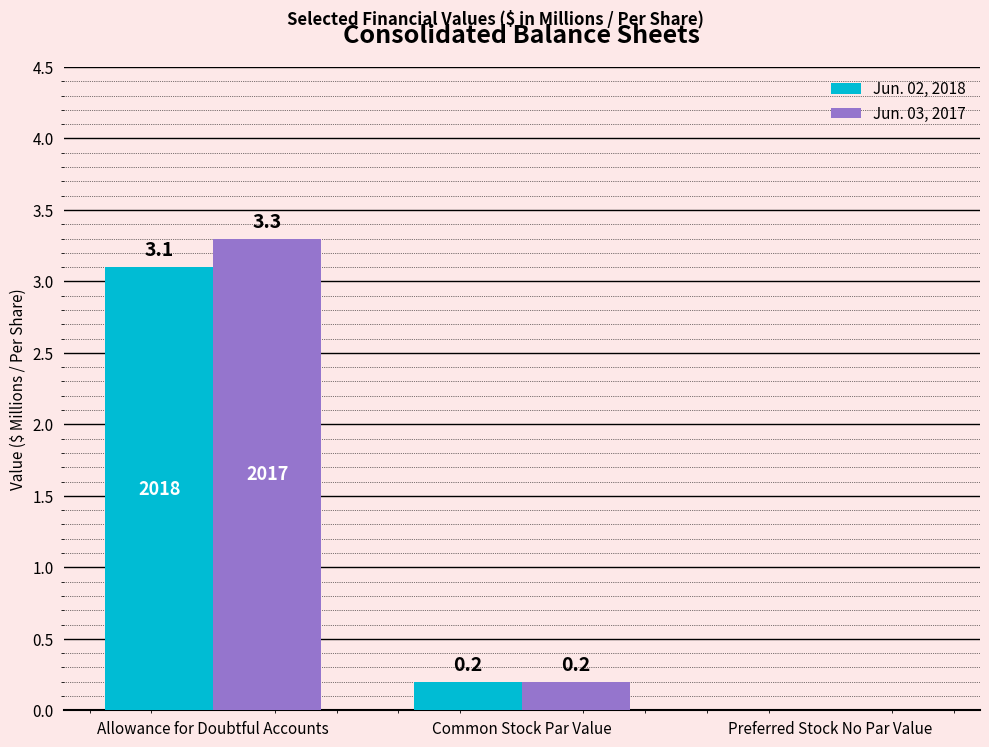

At which category is the sum across all series the highest?

Allowance for Doubtful Accounts